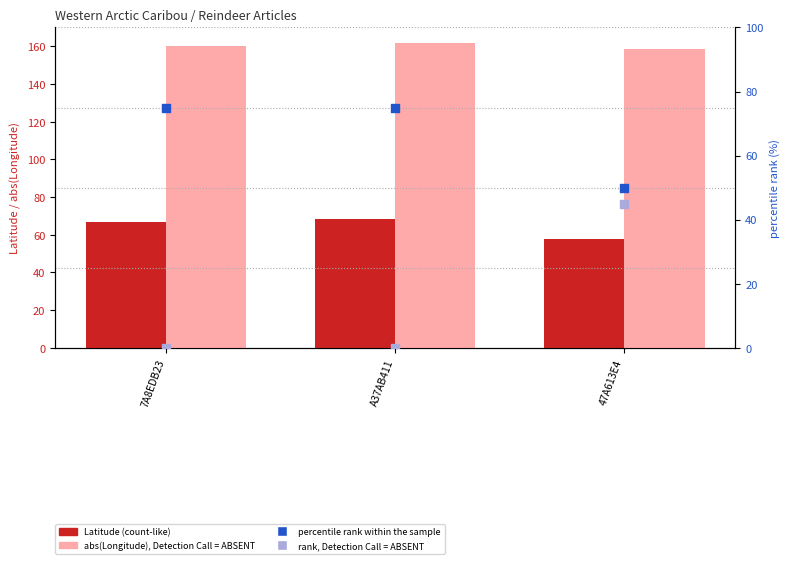

At how many categories does at least one series exceed 50?

3